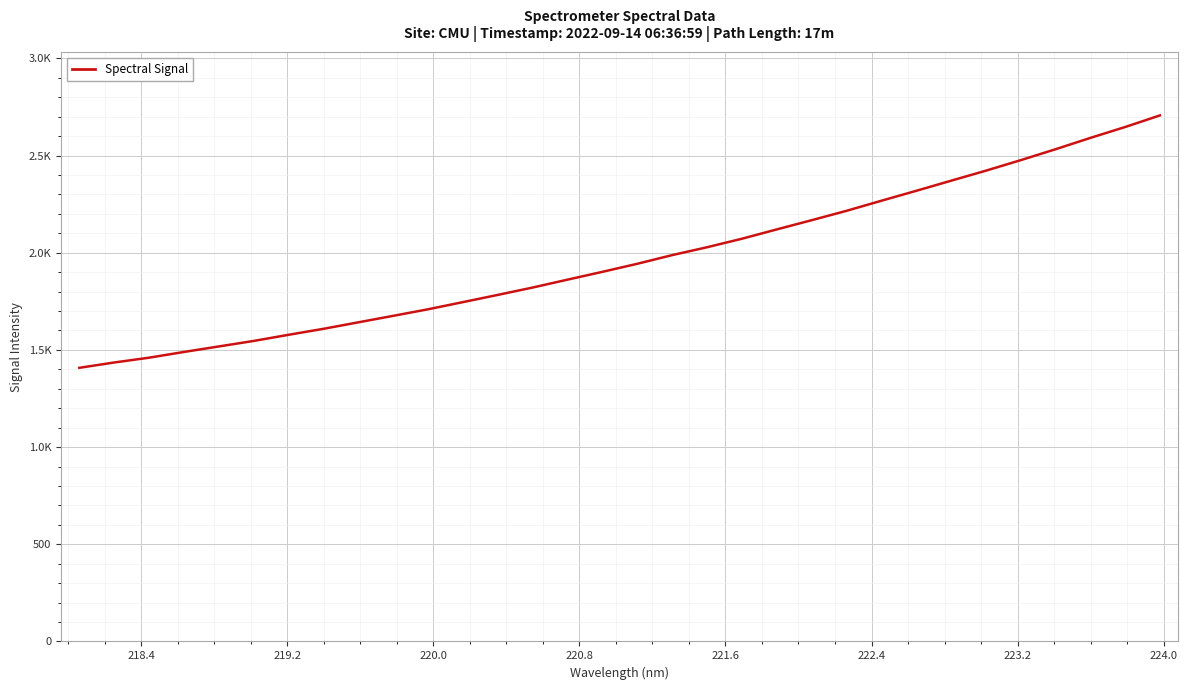

What is the minimum value shown in the chart?

1407.9